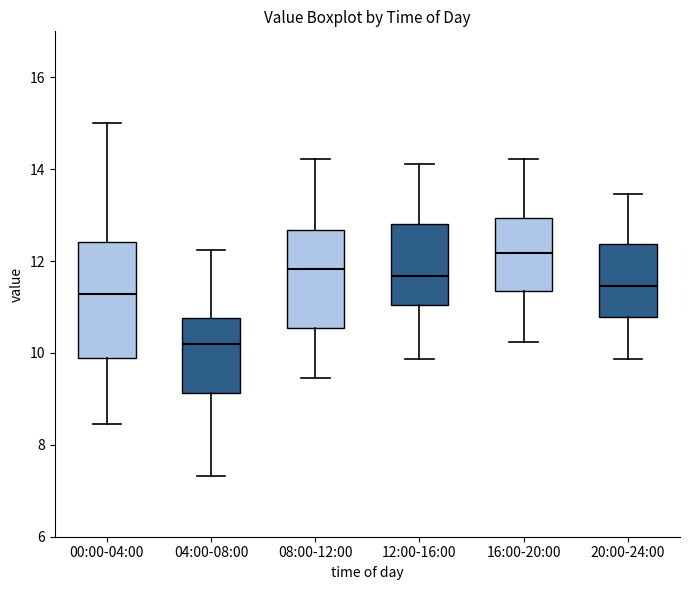

Reading left to right, read every box against the y-axis: the position of its median line, the range the box covers, and the ends of its whiskers. The values are not printed on the chart, so give them approximately, as read against the axis.

00:00-04:00: median 11.2, box 9.8 to 12.4, whiskers 8.4 to 15.0
04:00-08:00: median 10.2, box 9.2 to 10.8, whiskers 7.4 to 12.2
08:00-12:00: median 11.8, box 10.6 to 12.6, whiskers 9.4 to 14.2
12:00-16:00: median 11.6, box 11.0 to 12.8, whiskers 9.8 to 14.2
16:00-20:00: median 12.2, box 11.4 to 13.0, whiskers 10.2 to 14.2
20:00-24:00: median 11.4, box 10.8 to 12.4, whiskers 9.8 to 13.4